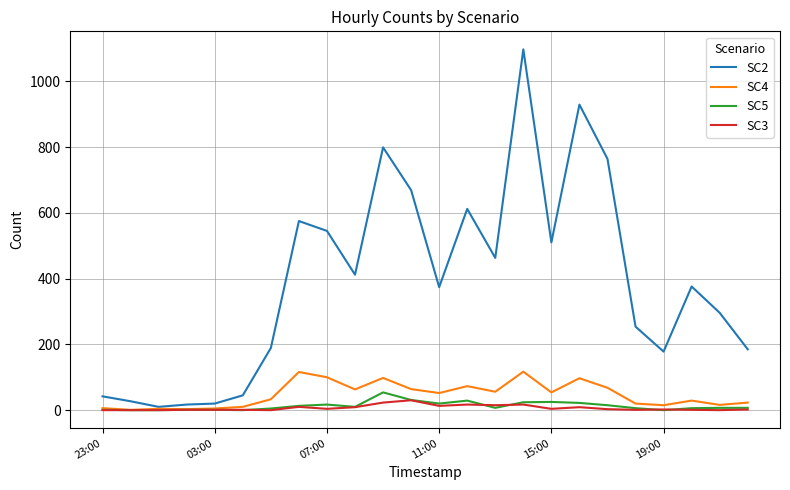

Rank the series by their maximum value, from lowest to highest.

SC3, SC5, SC4, SC2